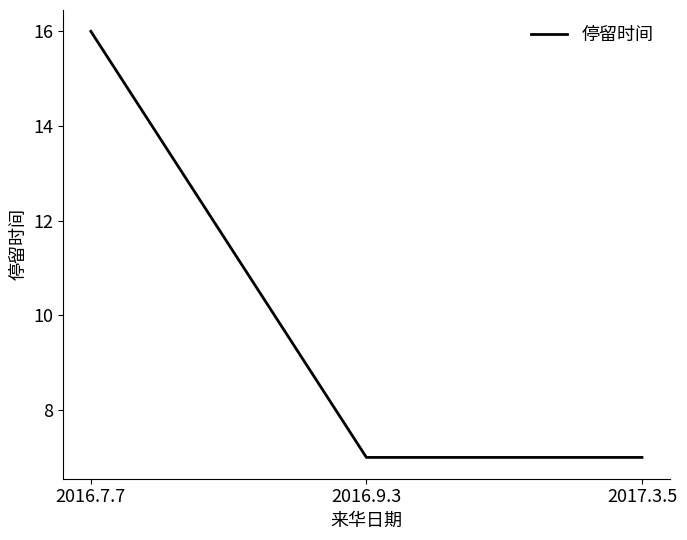

How many categories are shown in the chart?

3